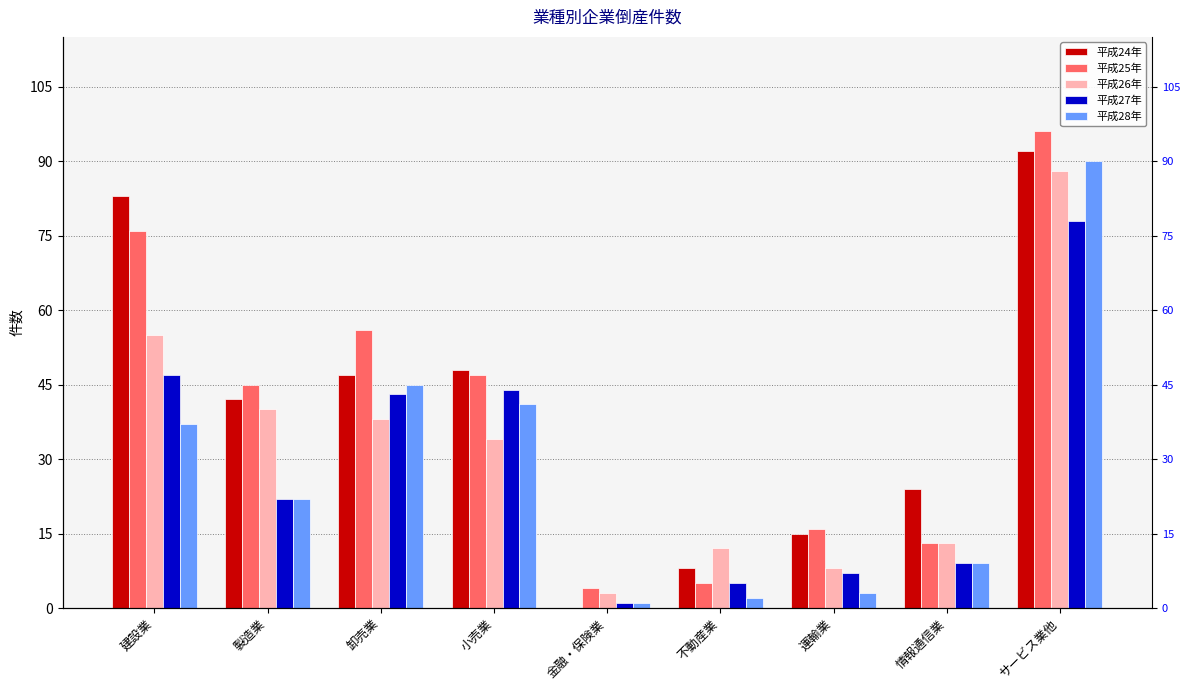

What are all the series names shown in the legend?

平成24年, 平成25年, 平成26年, 平成27年, 平成28年